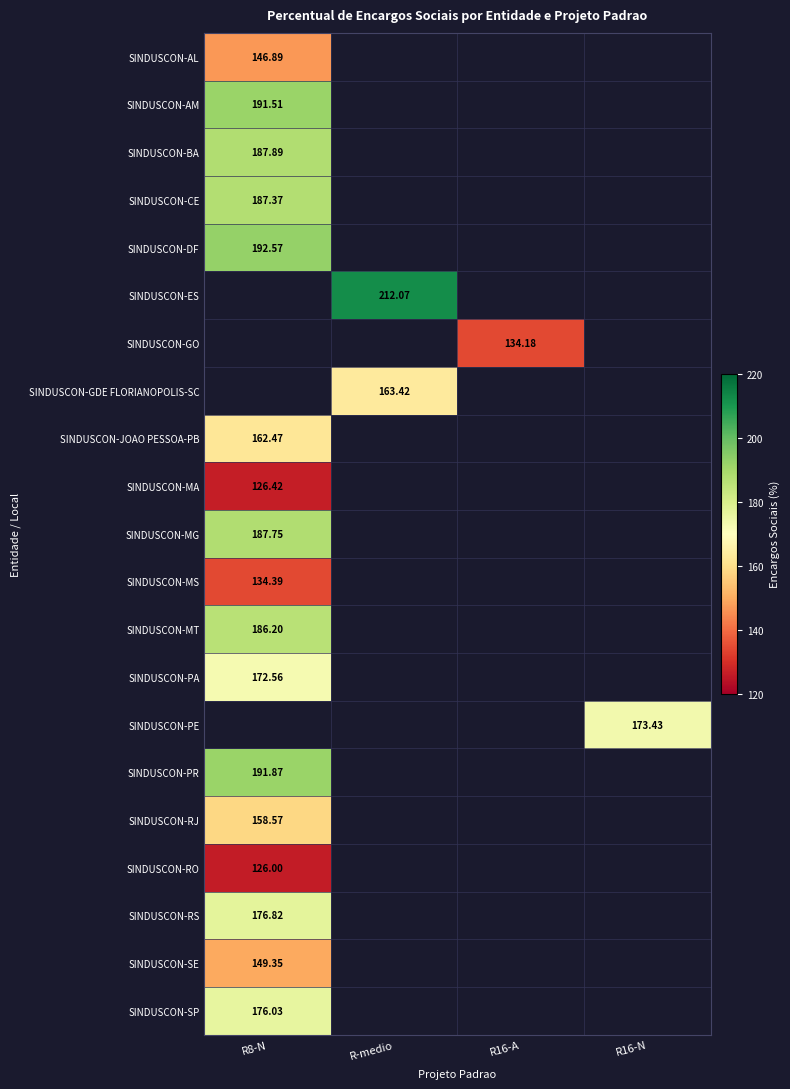

What is the maximum value shown in the chart?

212.1